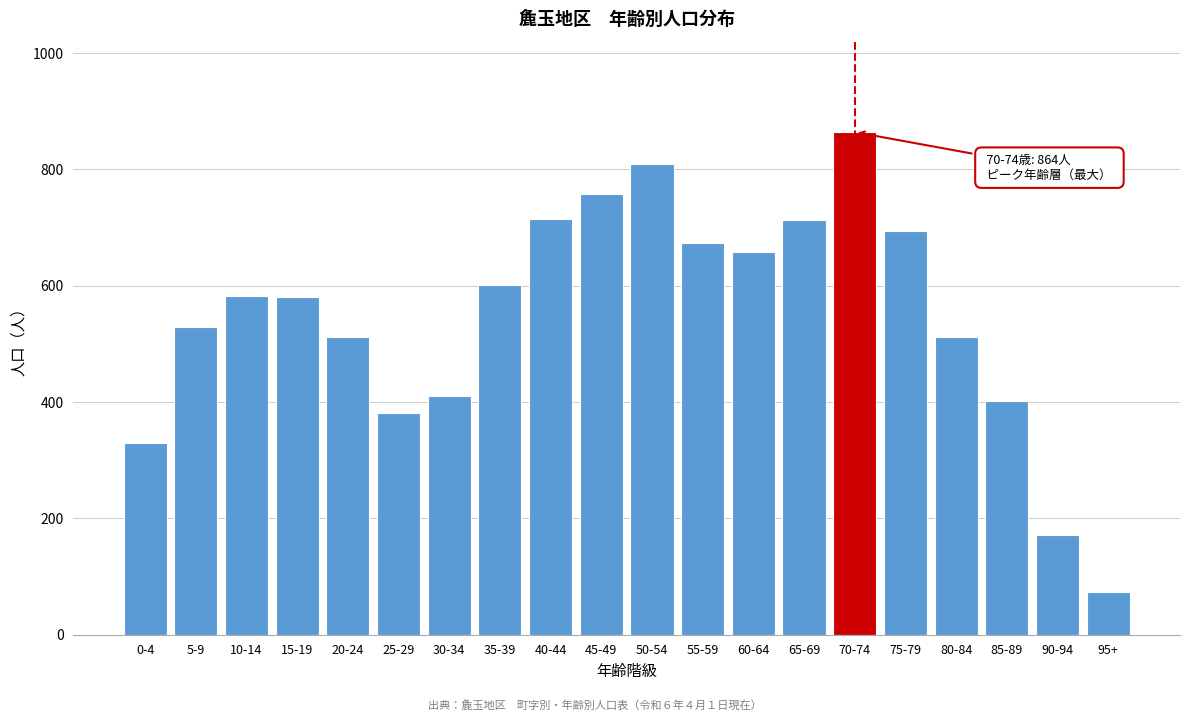

Which label corresponds to the largest value in the chart?

70-74